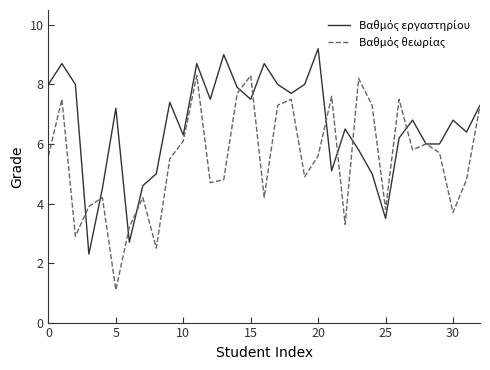

What is the greatest value displayed?

9.2